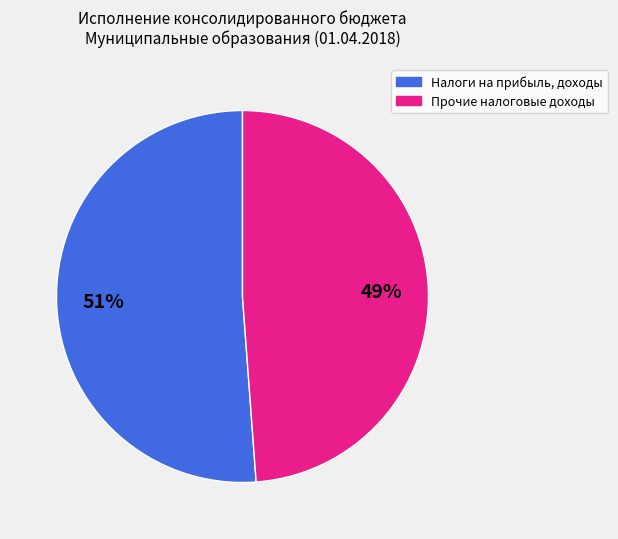

What percentage is the Налоги на прибыль, доходы slice, to the nearest percent?

51%